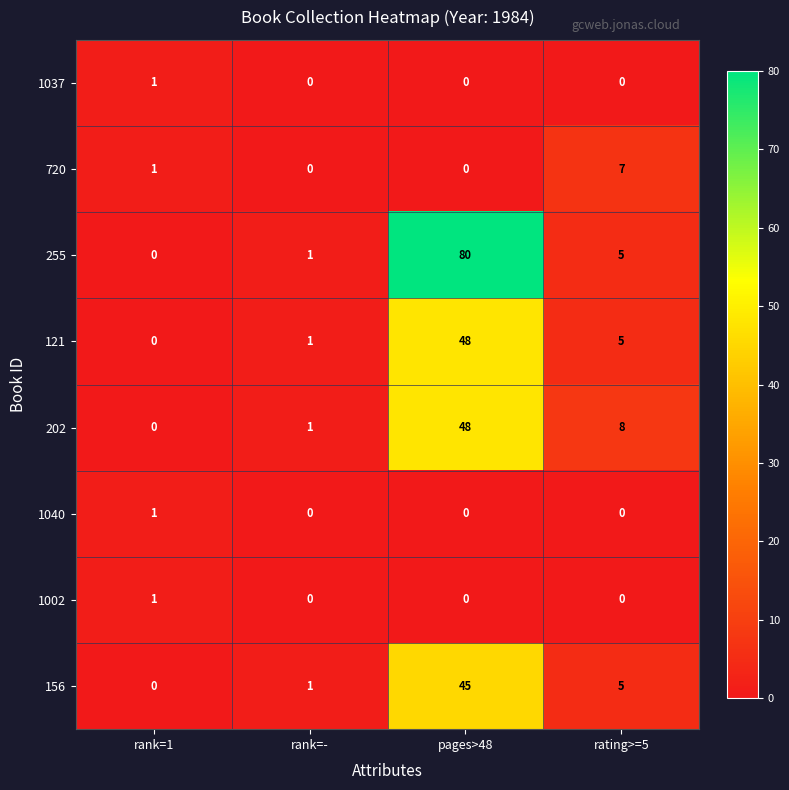

What is the maximum value shown in the chart?

80